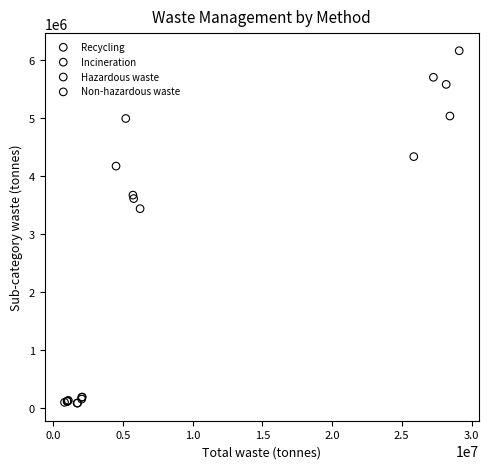

Which series reaches the maximum Y coordinate?

Non-hazardous waste